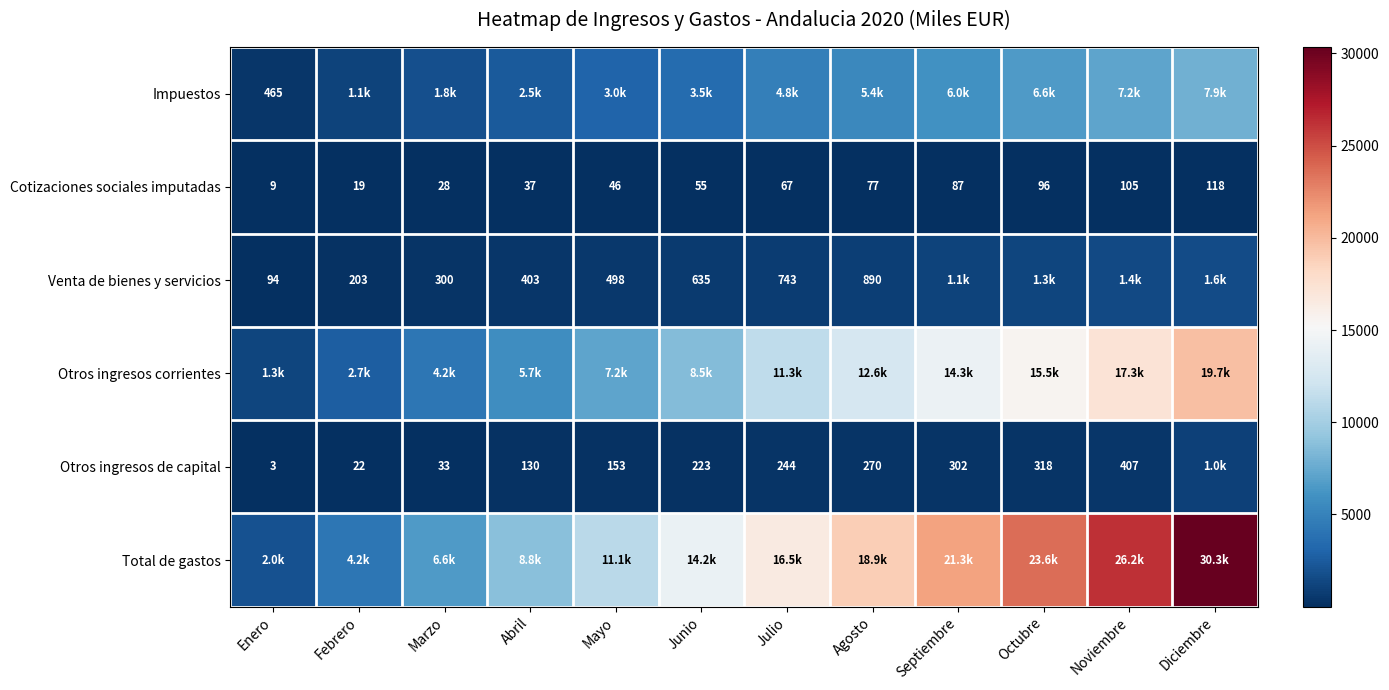

True or false: Venta de bienes y servicios has a value of 635 at Junio.

True